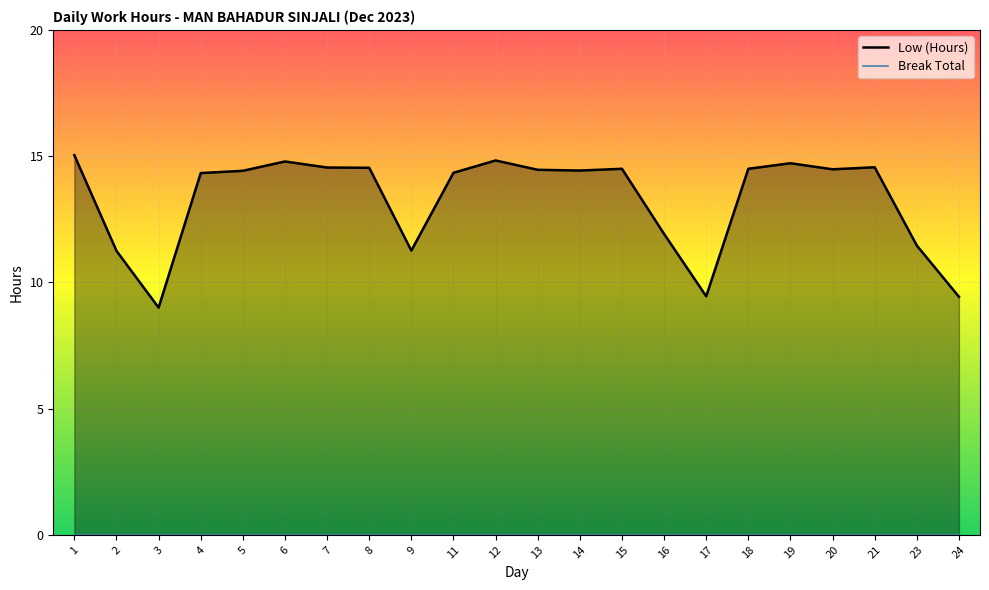

At which category does the chart reach its peak across all series?

1